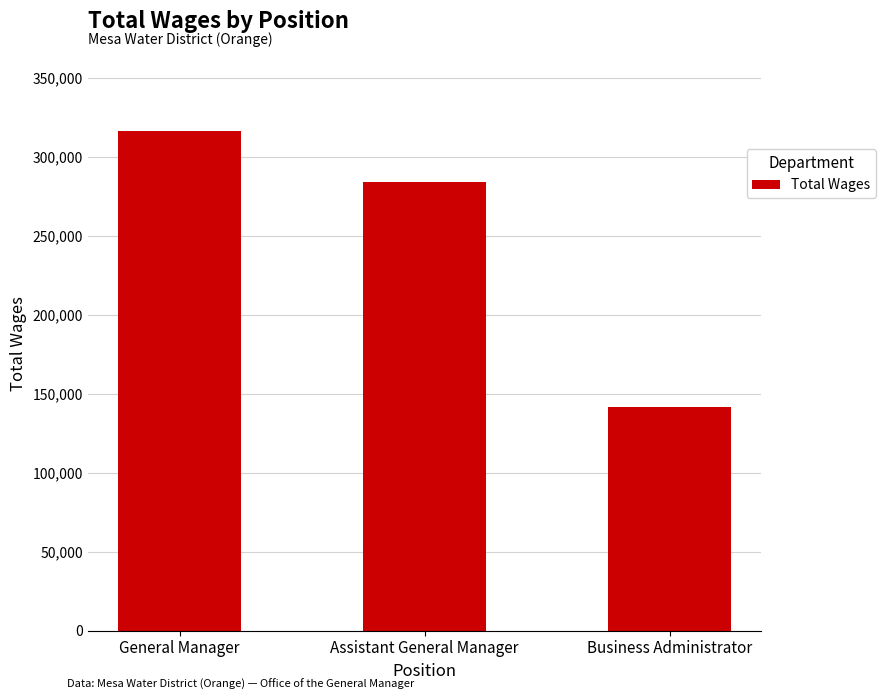

At which category does the chart reach its peak across all series?

General Manager